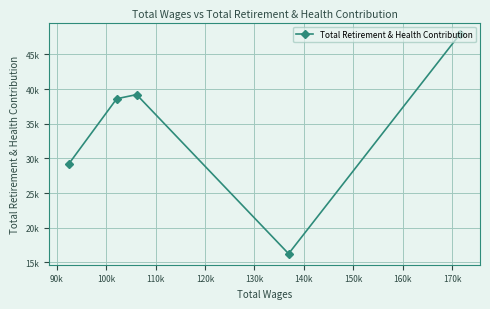

Does the chart display data point markers on the line(s)?

Yes